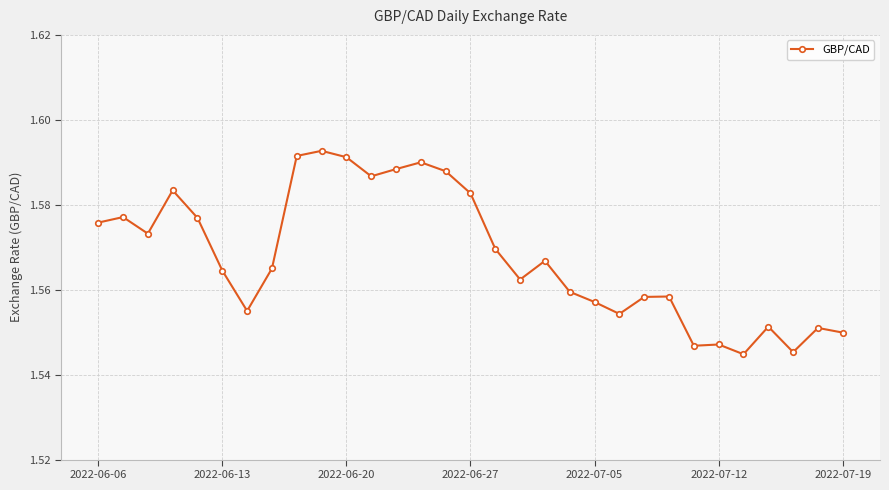

True or false: there are more than 0 points higher than both neighbors.

True